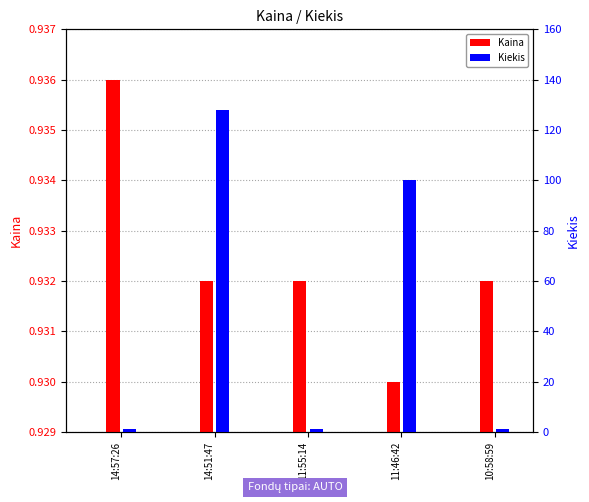

What is the greatest value displayed?

128.0